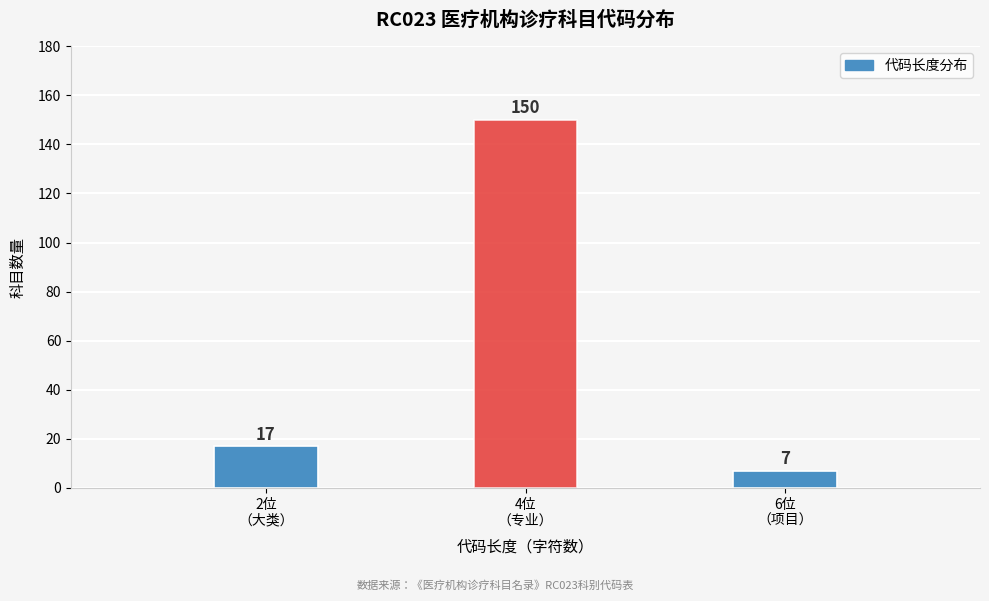

Reading left to right, extract all data points from this chart.

17	150	7